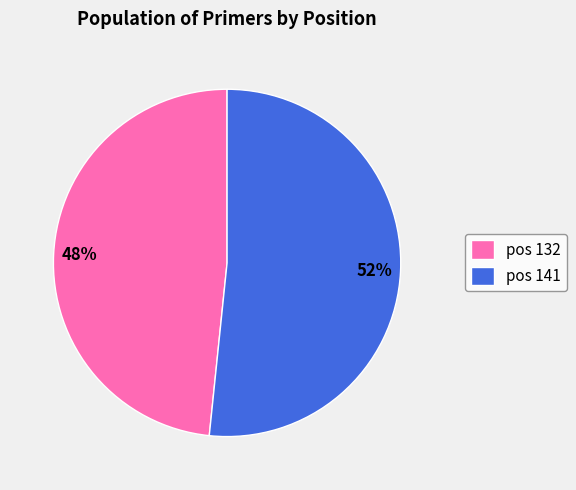

Is it true that pos 132 is 58% of the pie?

False